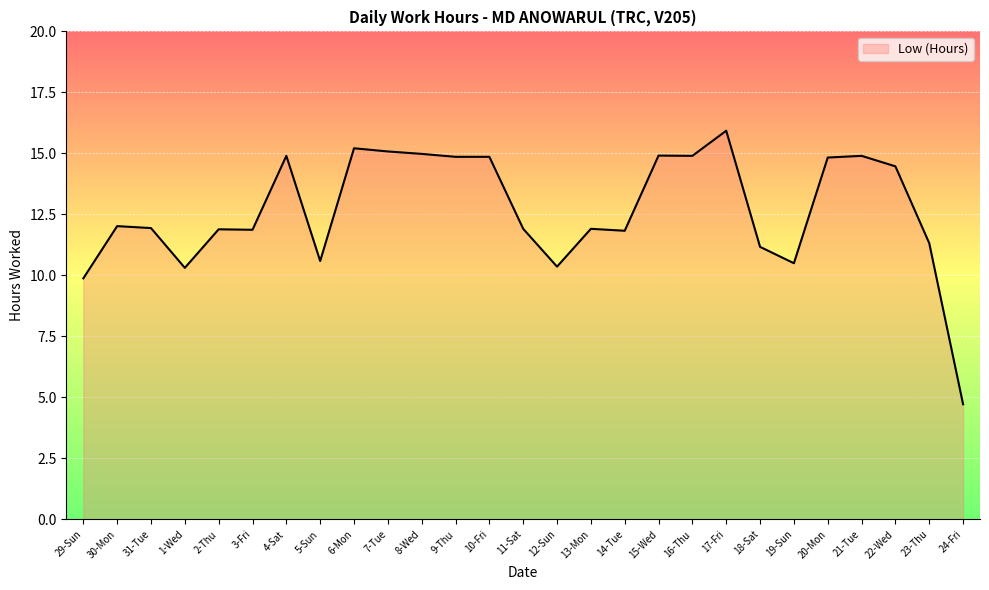

What is the difference between the maximum and minimum values?

11.2